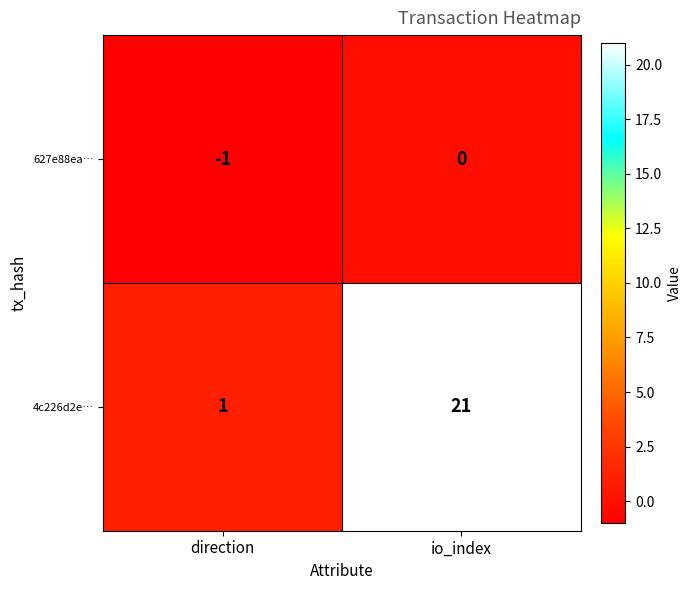

Which label corresponds to the smallest value in the chart?

direction